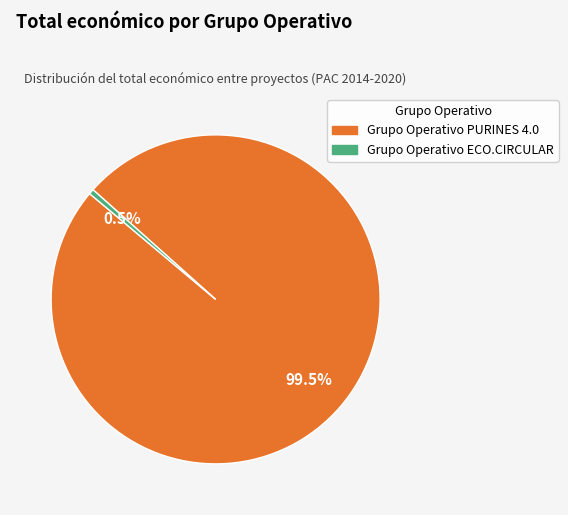

To the nearest percent, what is the difference between the largest and smallest slice percentages?

99%